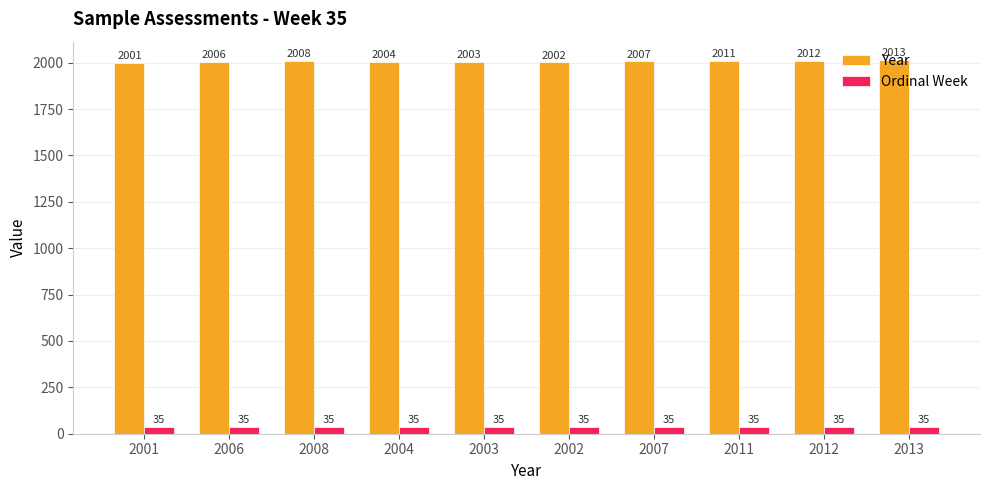

What is the sum of all Year values?

20067